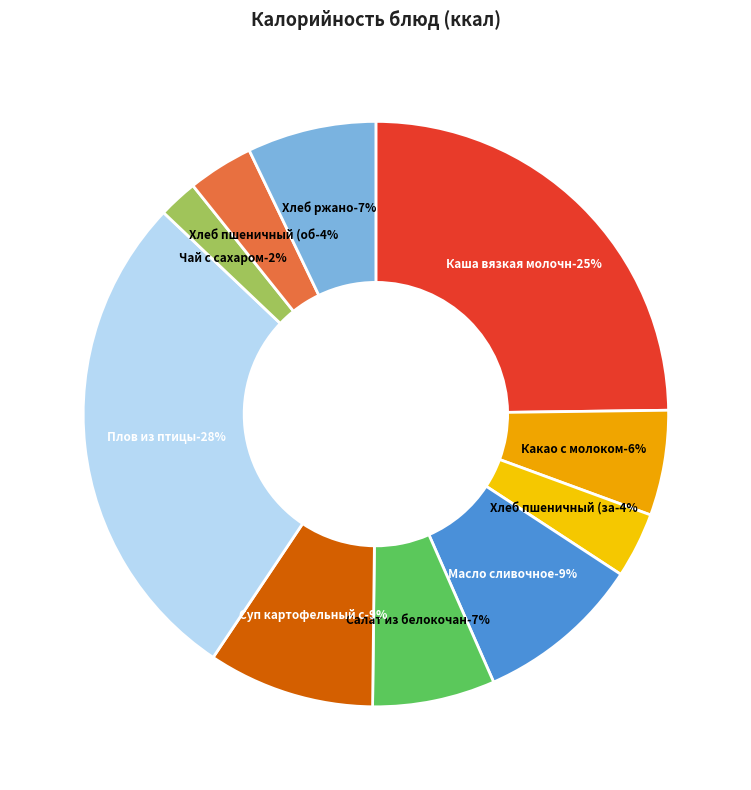

To the nearest percent, what is the difference between the largest and smallest slice percentages?

26%